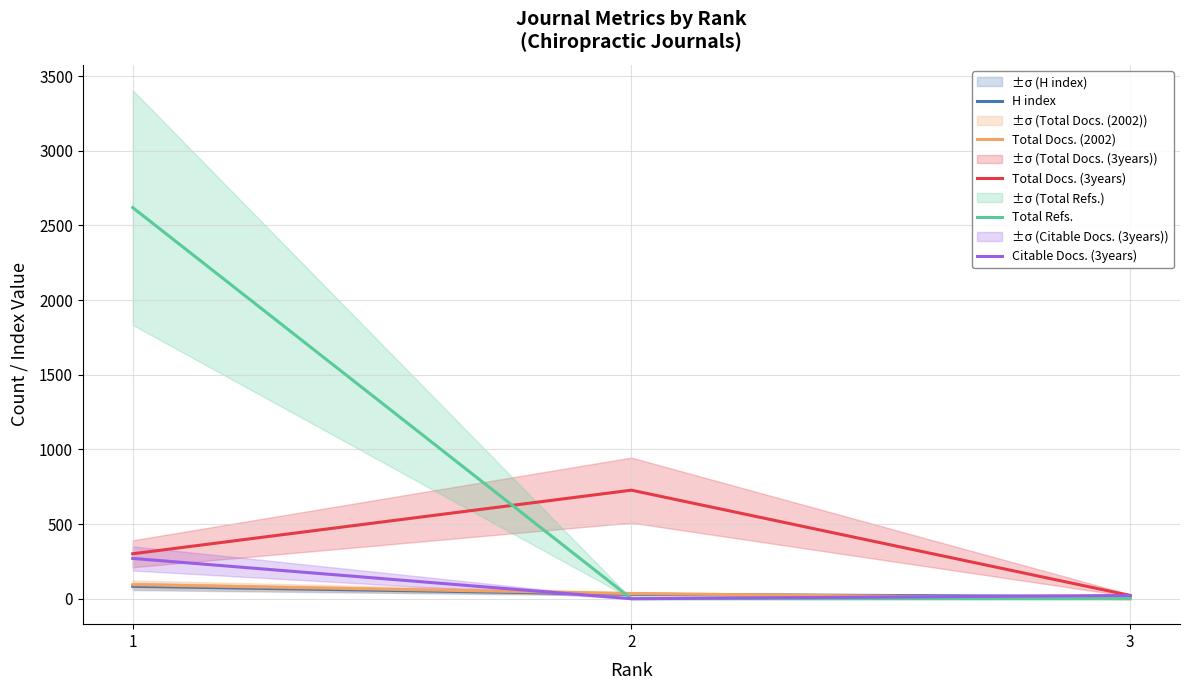

How many lines are shown in the chart?

5